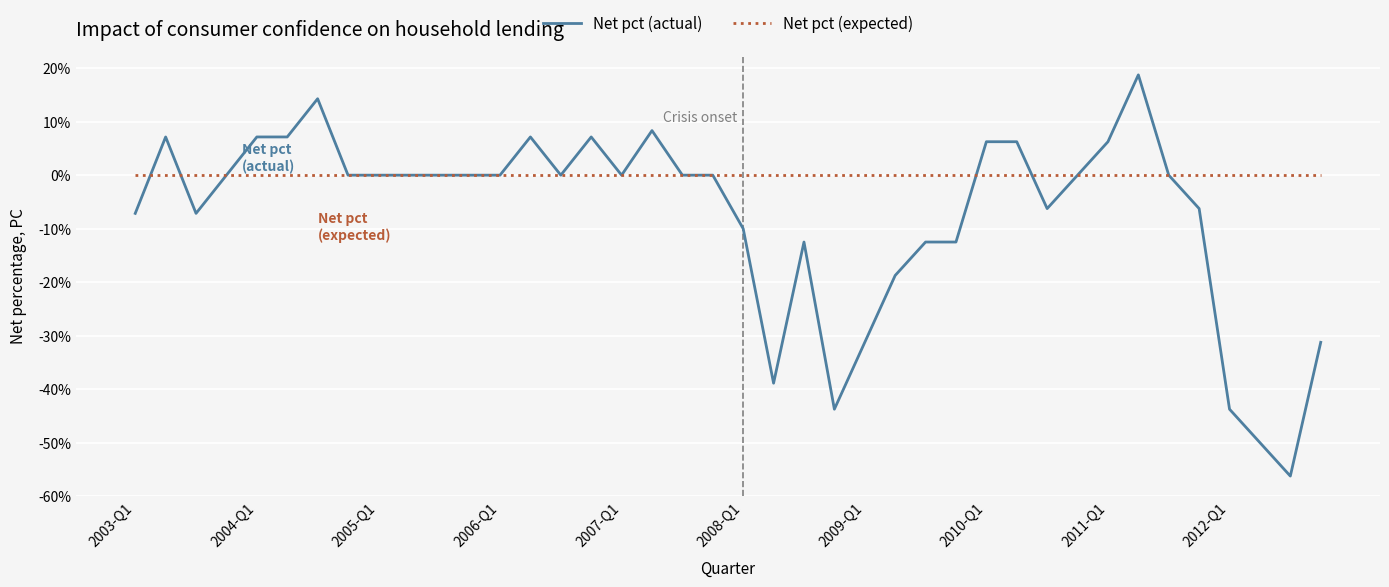

Which series has the largest range (max minus min)?

Net pct (actual)